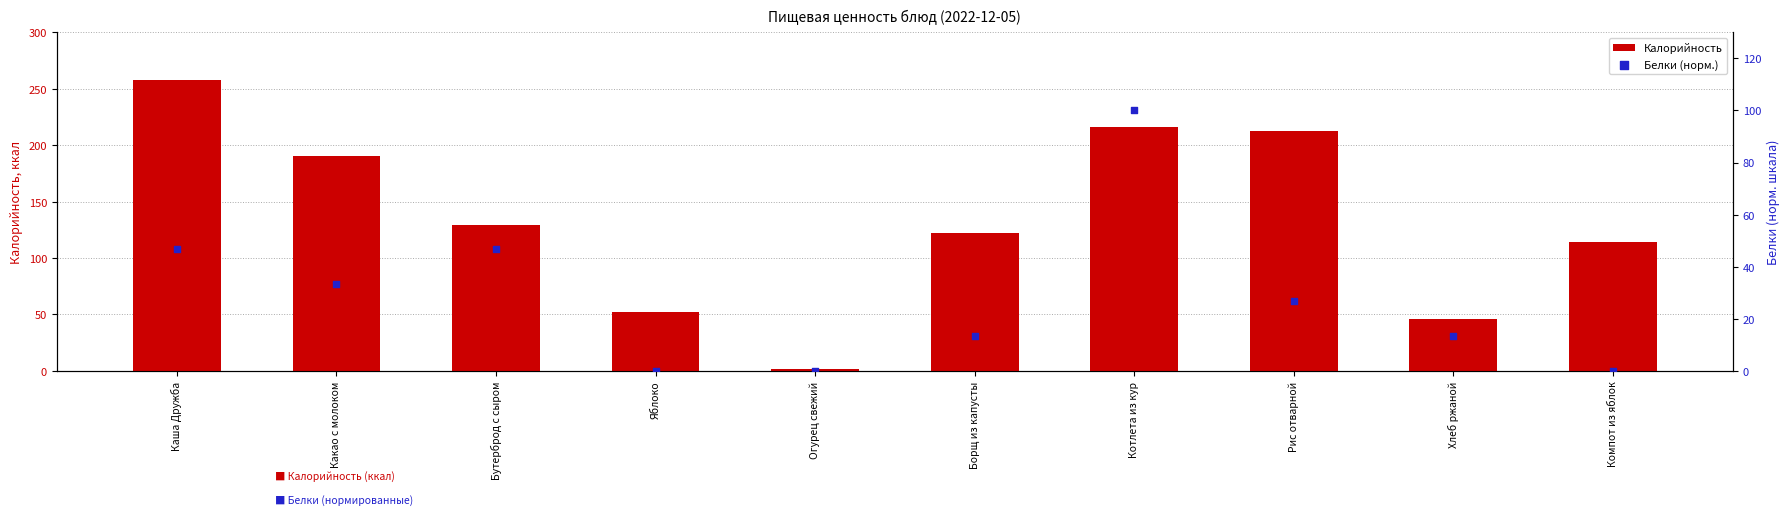

Which series reaches the minimum Y coordinate?

Белки (норм.)